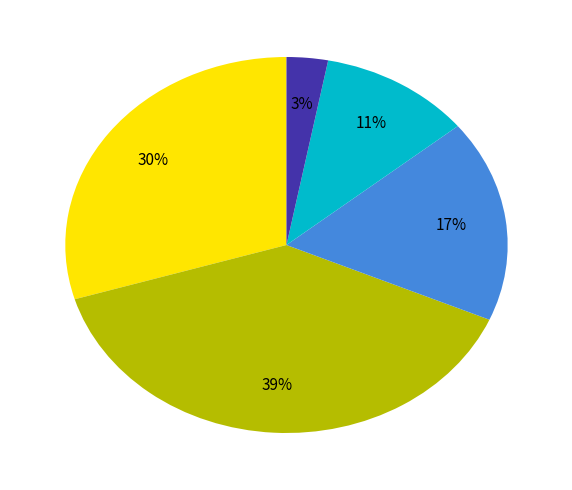

To the nearest percent, what is the difference between the largest and smallest slice percentages?

36%